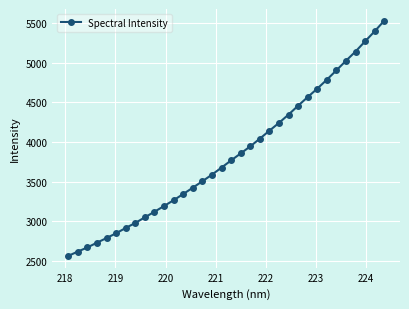

How many data points does each series have?

34